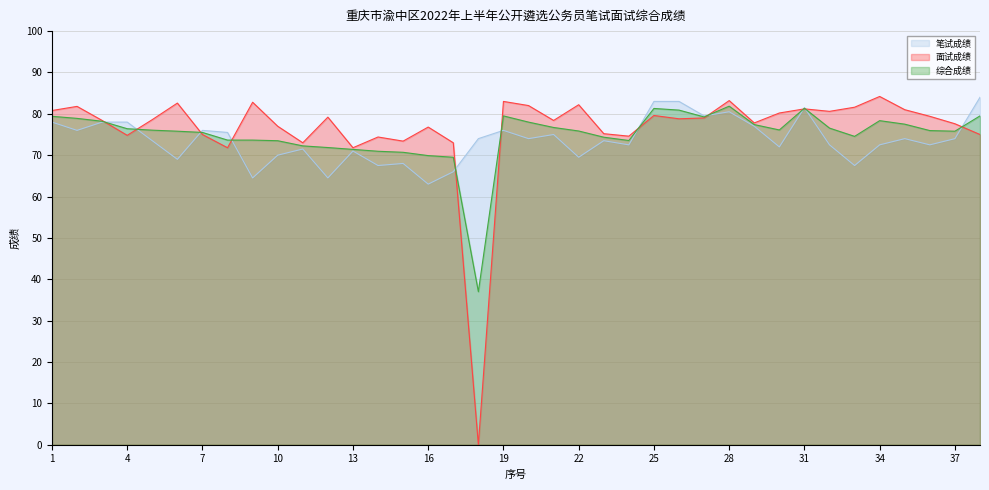

Does the chart display data point markers on the line(s)?

No